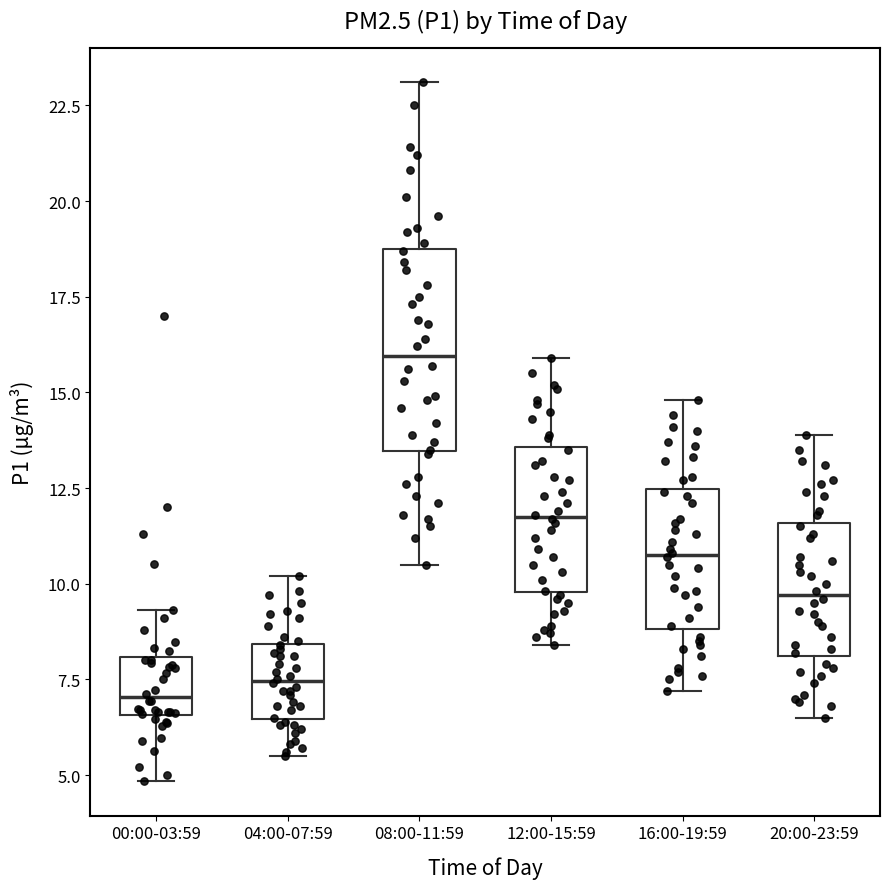

Reading left to right, read every box against the y-axis: the position of its median line, the range the box covers, and the ends of its whiskers. The values are not printed on the chart, so give them approximately, as read against the axis.

00:00-03:59: median 7.0, box 6.5 to 8.0, whiskers 5.0 to 9.5
04:00-07:59: median 7.5, box 6.5 to 8.5, whiskers 5.5 to 10.0
08:00-11:59: median 16.0, box 13.5 to 19.0, whiskers 10.5 to 23.0
12:00-15:59: median 12.0, box 10.0 to 13.5, whiskers 8.5 to 16.0
16:00-19:59: median 11.0, box 9.0 to 12.5, whiskers 7.0 to 15.0
20:00-23:59: median 9.5, box 8.0 to 11.5, whiskers 6.5 to 14.0